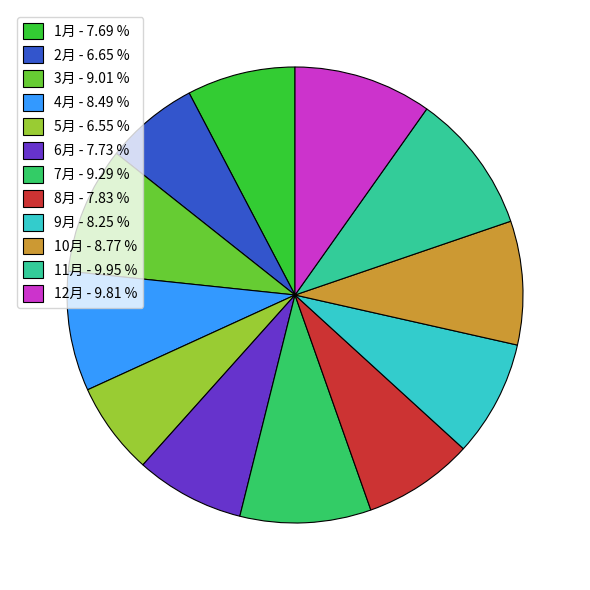

Is it true that 6月 is 1% of the pie?

False